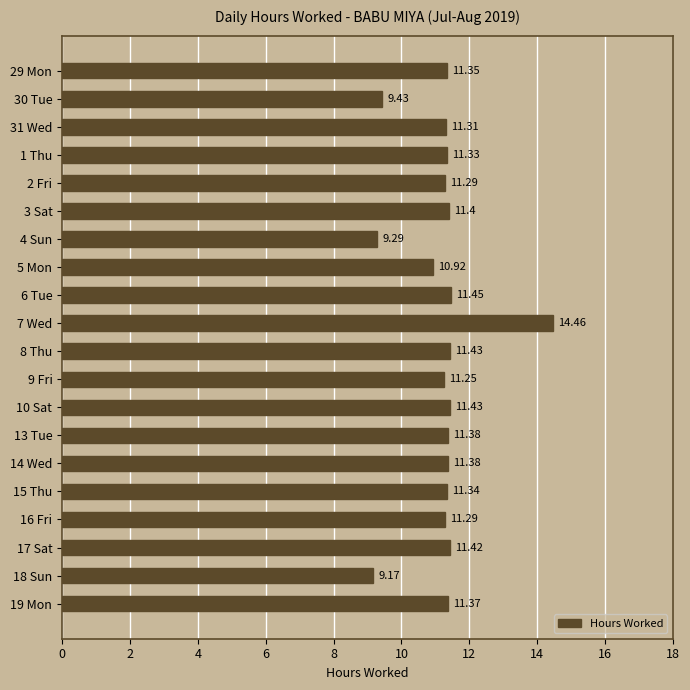

How many bars are there in total?

20